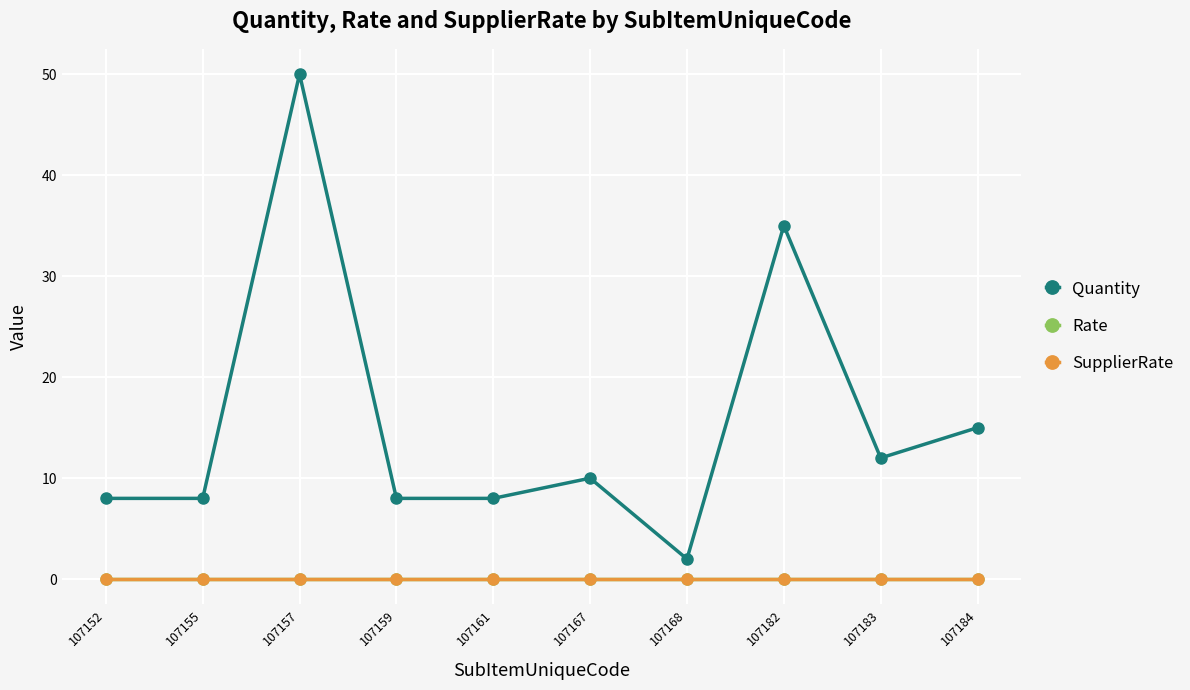

Between 107157 and 107159, which is larger?

107157